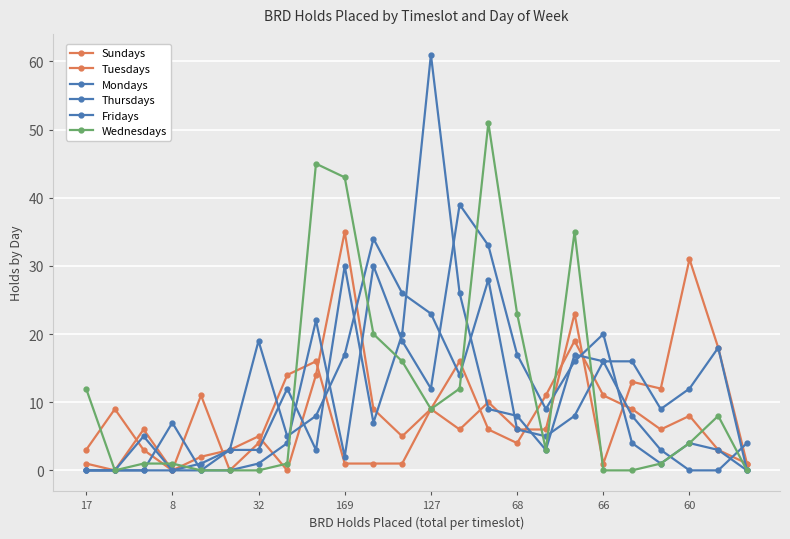

Where does the Thursdays series first go above 9?

32